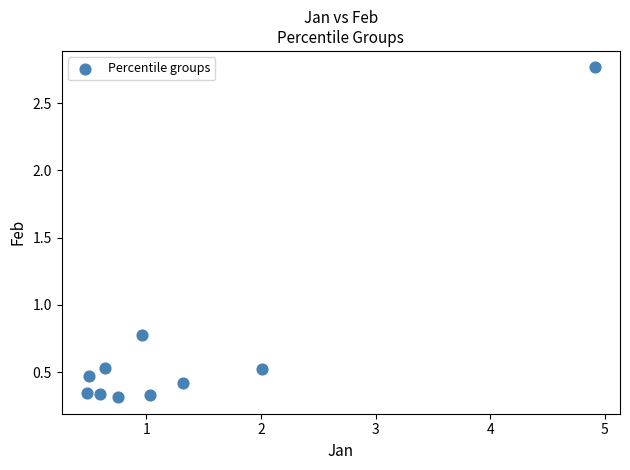

What is the range of X values (max minus min)?

4.4